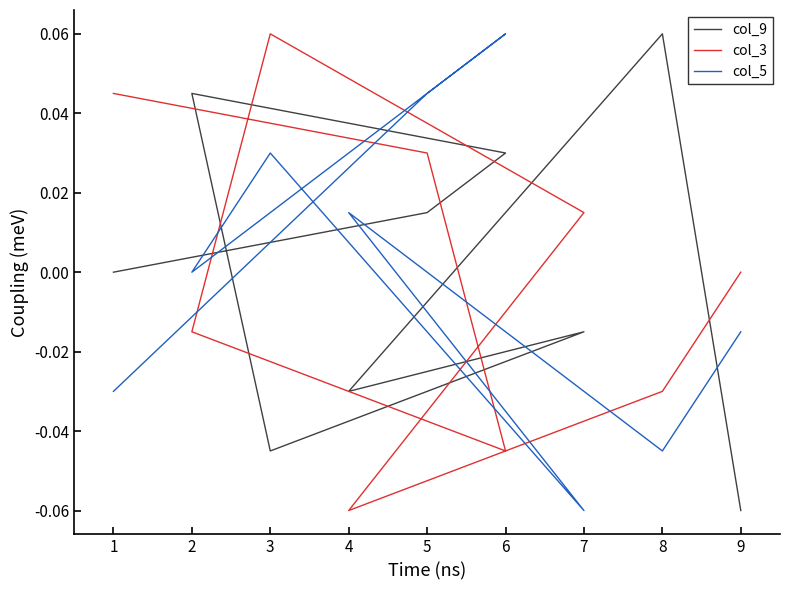

What is the difference between the maximum and second lowest values in the col_5 series?

0.1